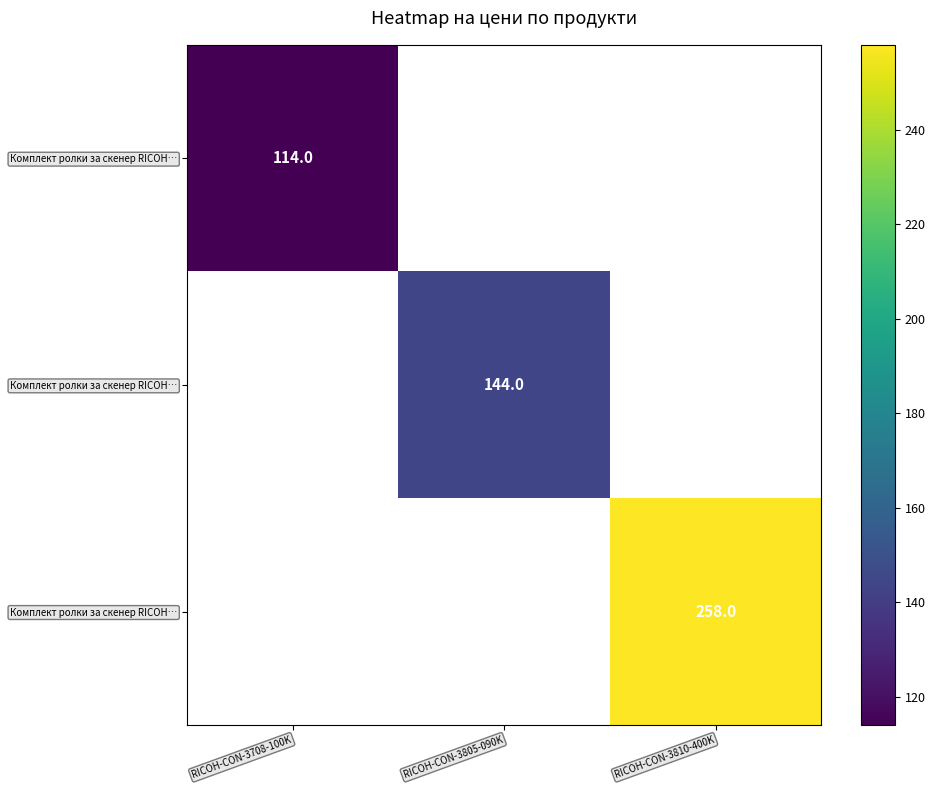

How many categories are shown in the chart?

3